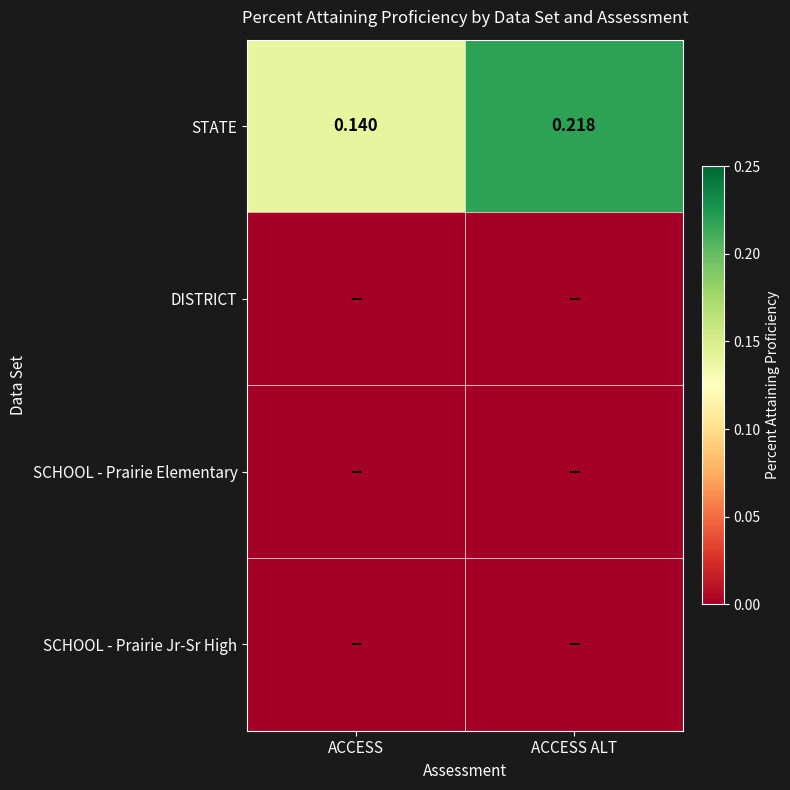

At which label does STATE reach its peak?

ACCESS ALT